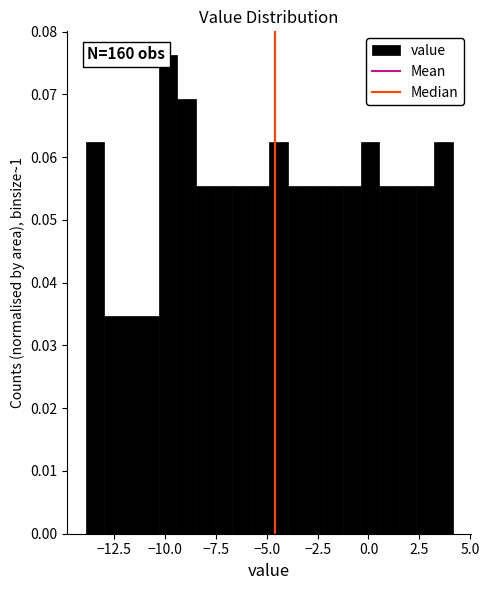

Read against the x-axis, roughly where is the centre of the tallest bar?

-10.0